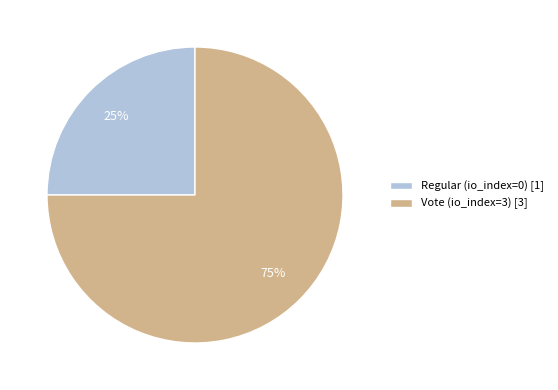

Between Vote (io_index=3) [3] and Regular (io_index=0) [1], which is larger?

Vote (io_index=3) [3]